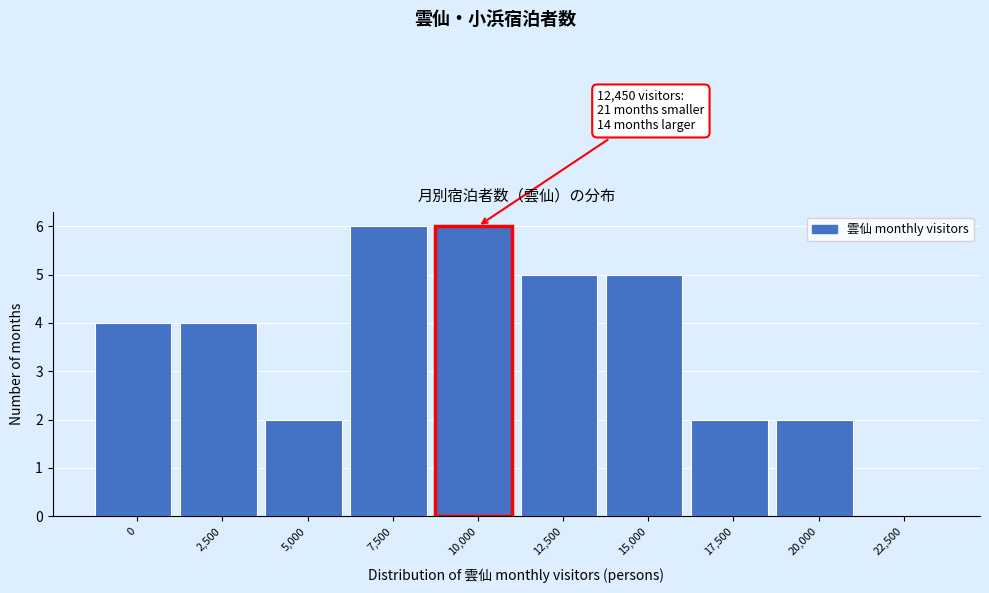

Reading left to right, transcribe all the data shown in this chart.

0=4	2,500=4	5,000=2	7,500=6	10,000=6	12,500=5	15,000=5	17,500=2	20,000=2	22,500=0